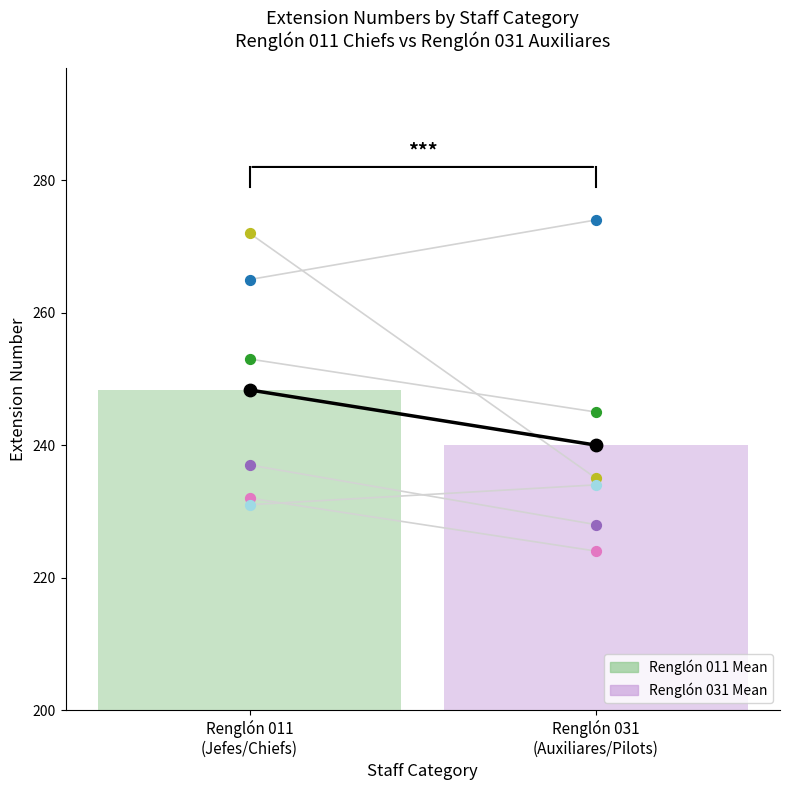

Between Renglón 031
(Auxiliares/Pilots) and Renglón 011
(Jefes/Chiefs), which is larger?

Renglón 011
(Jefes/Chiefs)